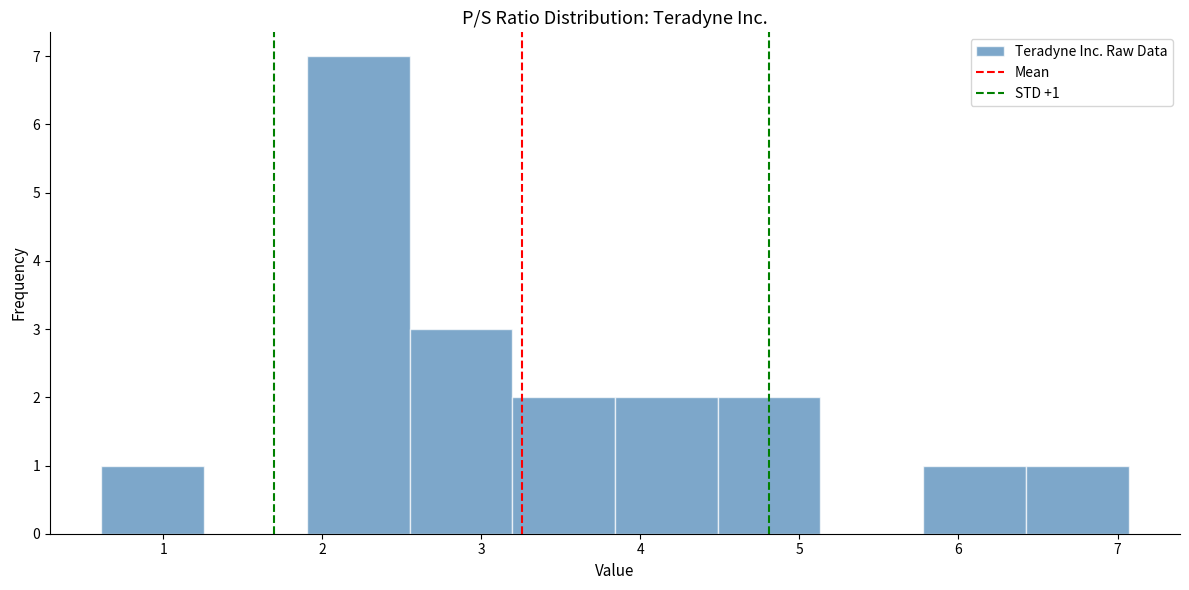

Over which range of the x-axis is the bar tallest?

1.9 to 2.5